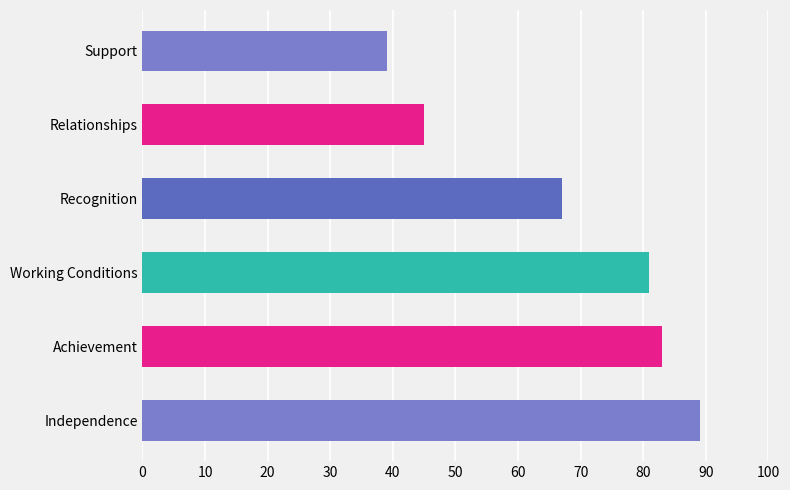

List the labels in order of value, largest first.

Independence, Achievement, Working Conditions, Recognition, Relationships, Support